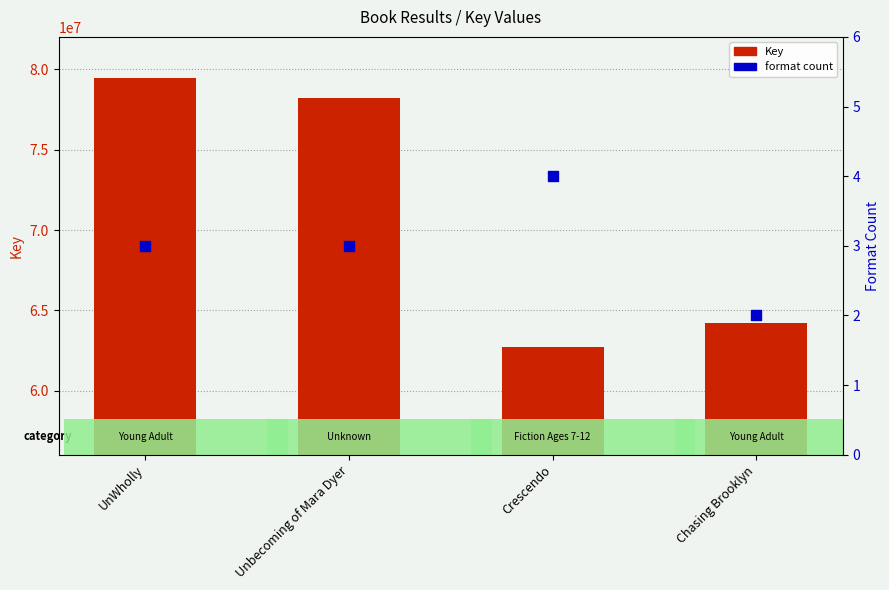

Which series contains the lowest Y value?

format count